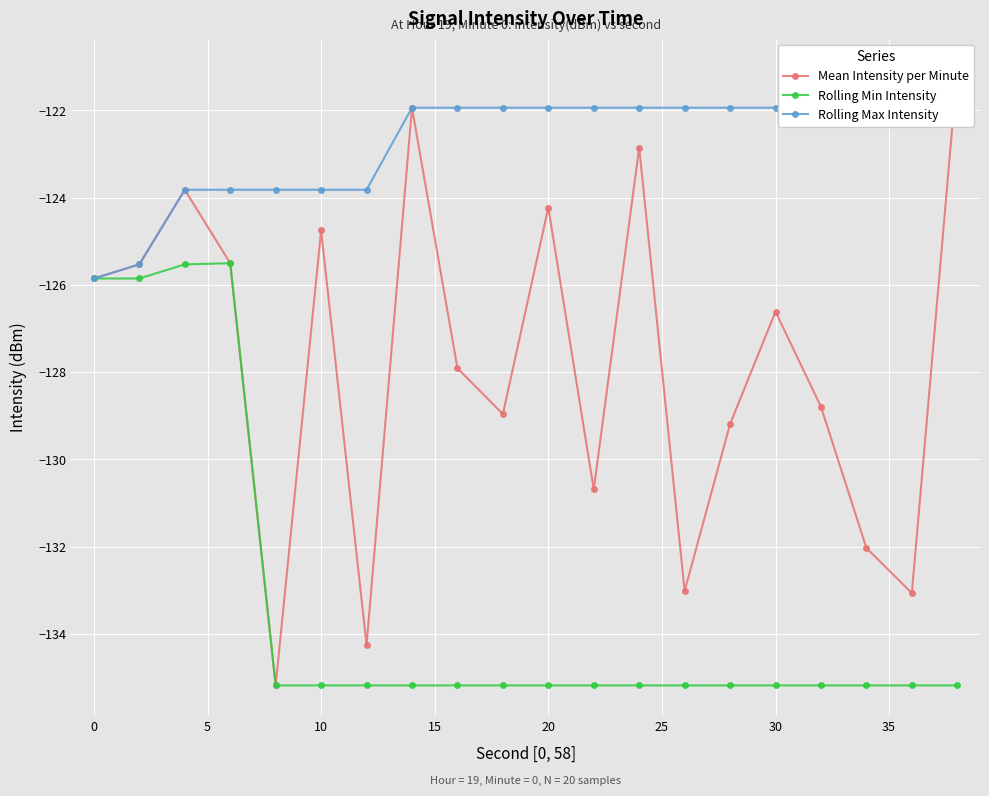

What is the sum of all Mean Intensity per Minute values?

-2555.2